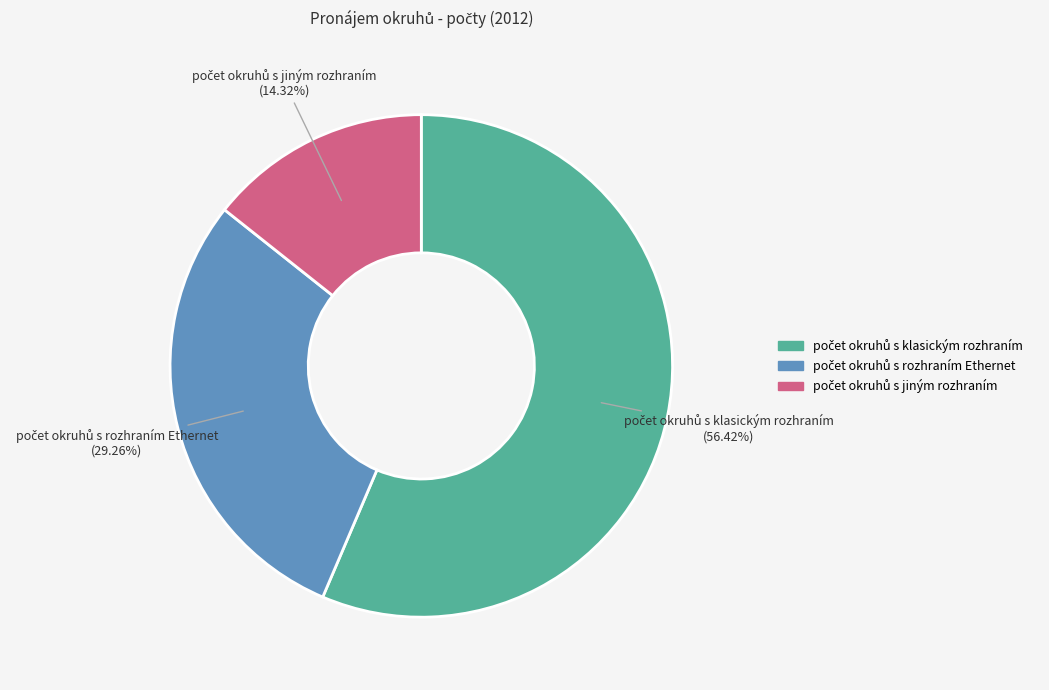

Does any single category account for the majority?

Yes